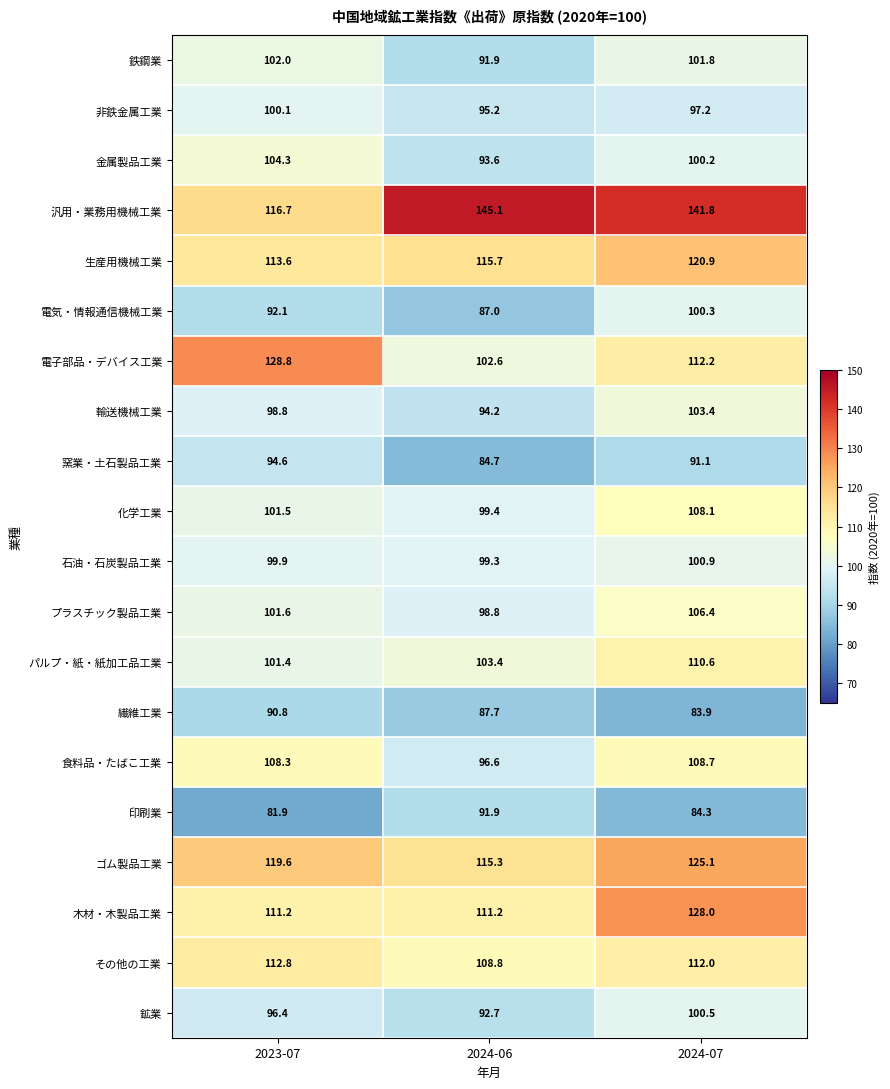

How many categories are shown in the chart?

3